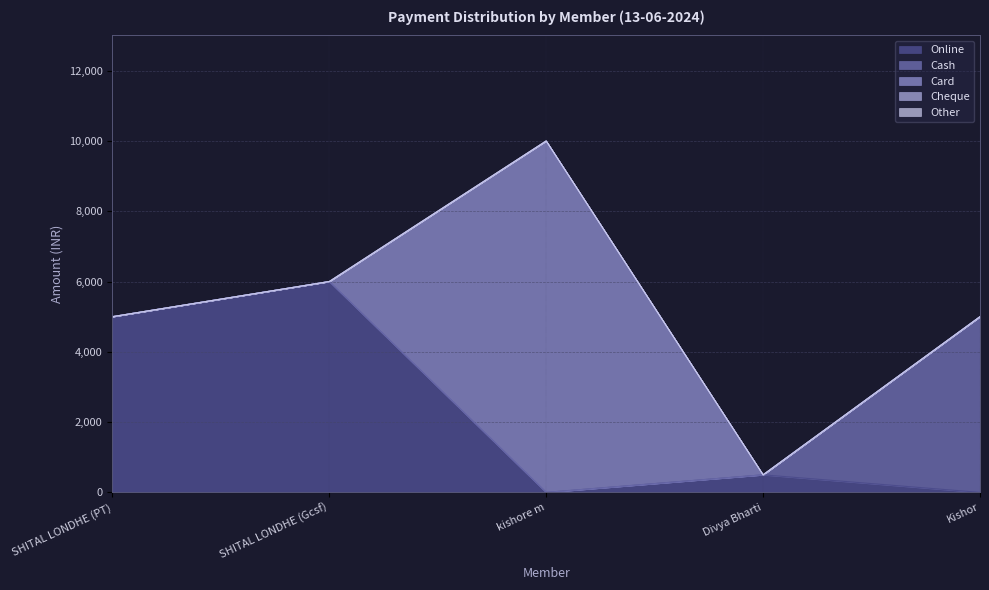

What is the maximum value shown in the chart?

10000